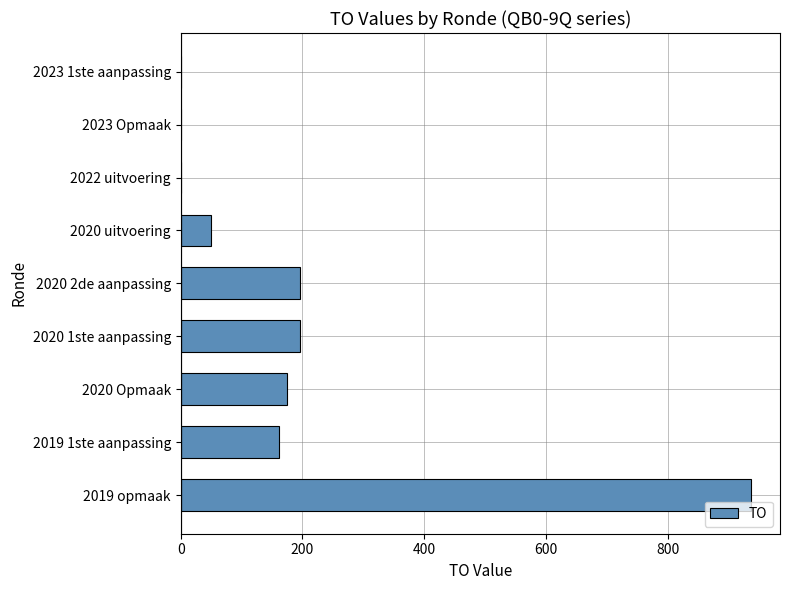

At which category does the chart reach its peak across all series?

2019 opmaak